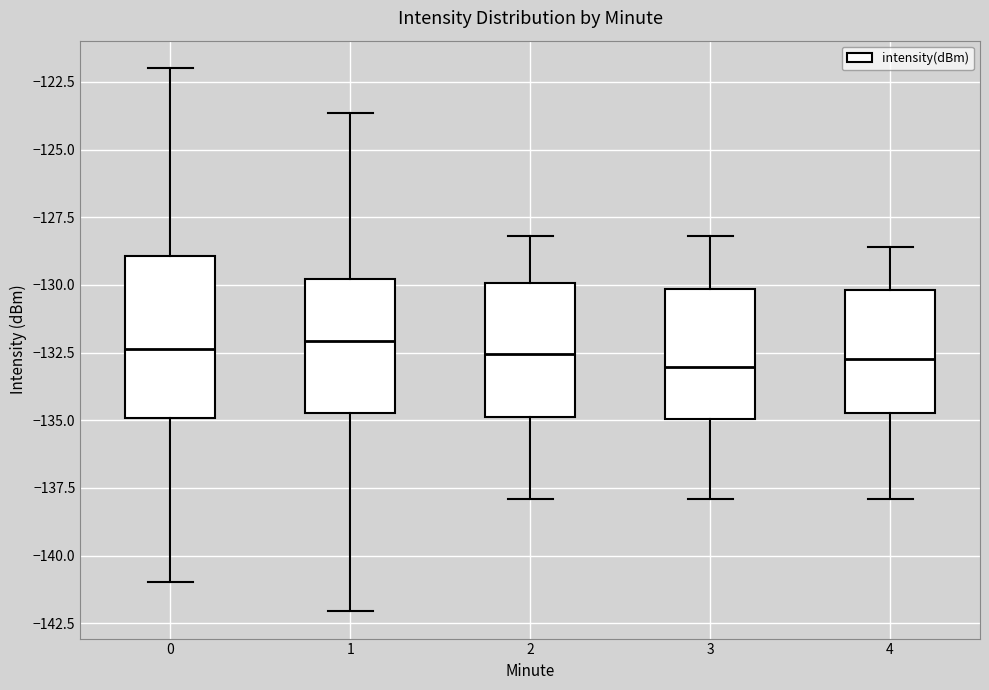

Reading left to right, read every box against the y-axis: the position of its median line, the range the box covers, and the ends of its whiskers. The values are not printed on the chart, so give them approximately, as read against the axis.

0: median -132.5, box -135.0 to -129.0, whiskers -141.0 to -122.0
1: median -132.0, box -134.5 to -130.0, whiskers -142.0 to -123.5
2: median -132.5, box -135.0 to -130.0, whiskers -138.0 to -128.0
3: median -133.0, box -135.0 to -130.0, whiskers -138.0 to -128.0
4: median -132.5, box -134.5 to -130.0, whiskers -138.0 to -128.5